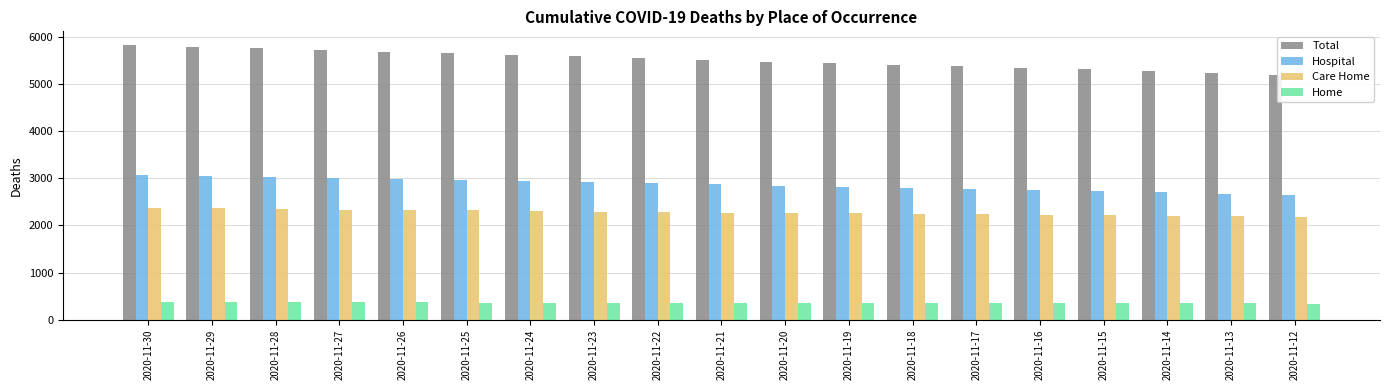

True or false: Total has a value of 5436 at 2020-11-19.

True